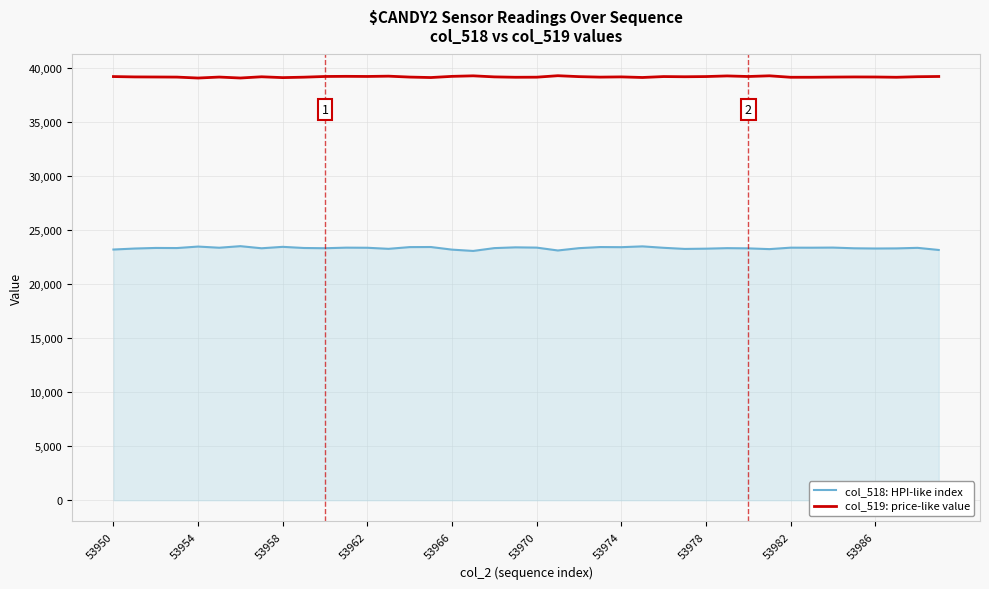

Rank the series by their maximum value, from highest to lowest.

col_519: price-like value, col_518: HPI-like index